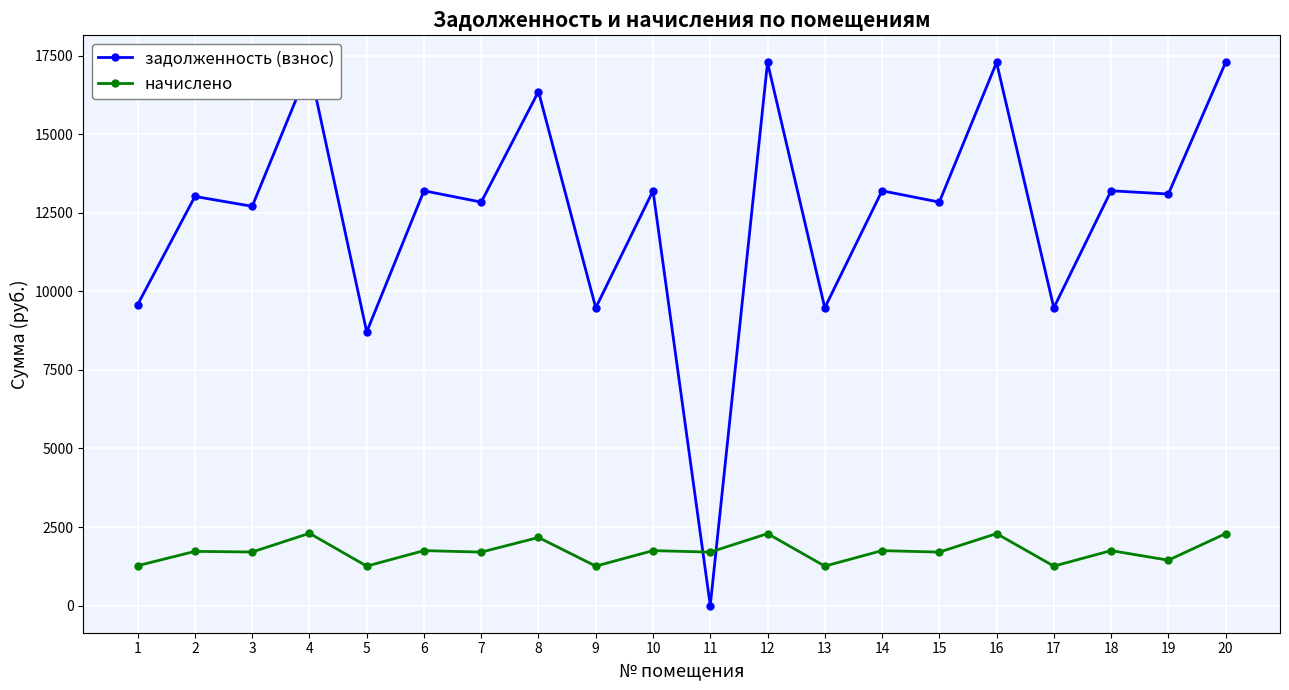

Where does the задолженность (взнос) series first go above 13096?

4